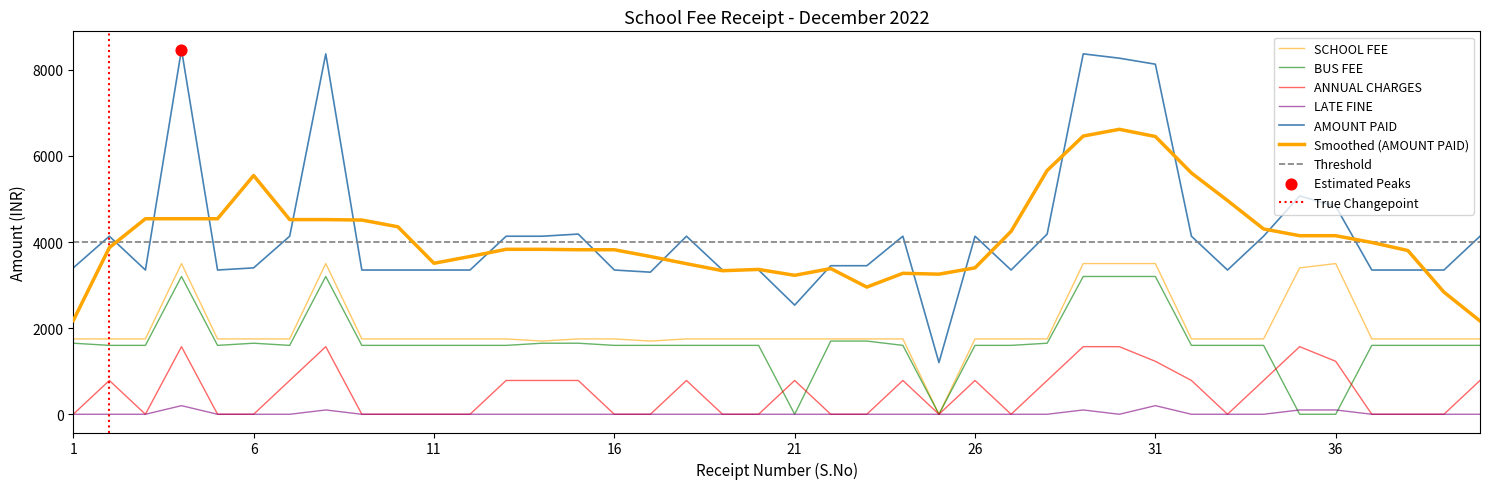

Which series reaches the maximum Y coordinate?

AMOUNT PAID